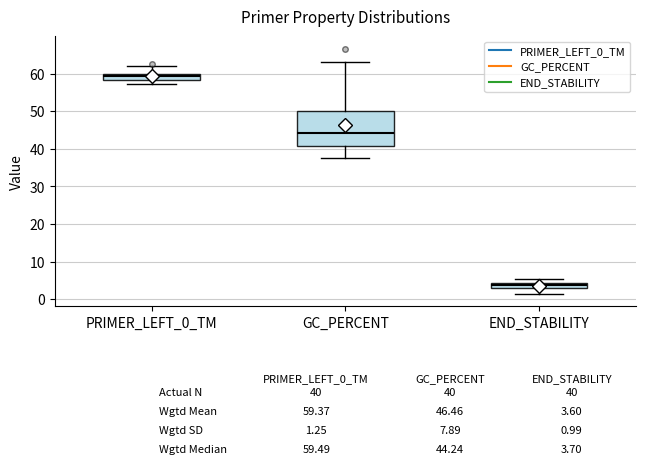

Which box is the tallest, from its lower edge to its upper edge?

GC_PERCENT